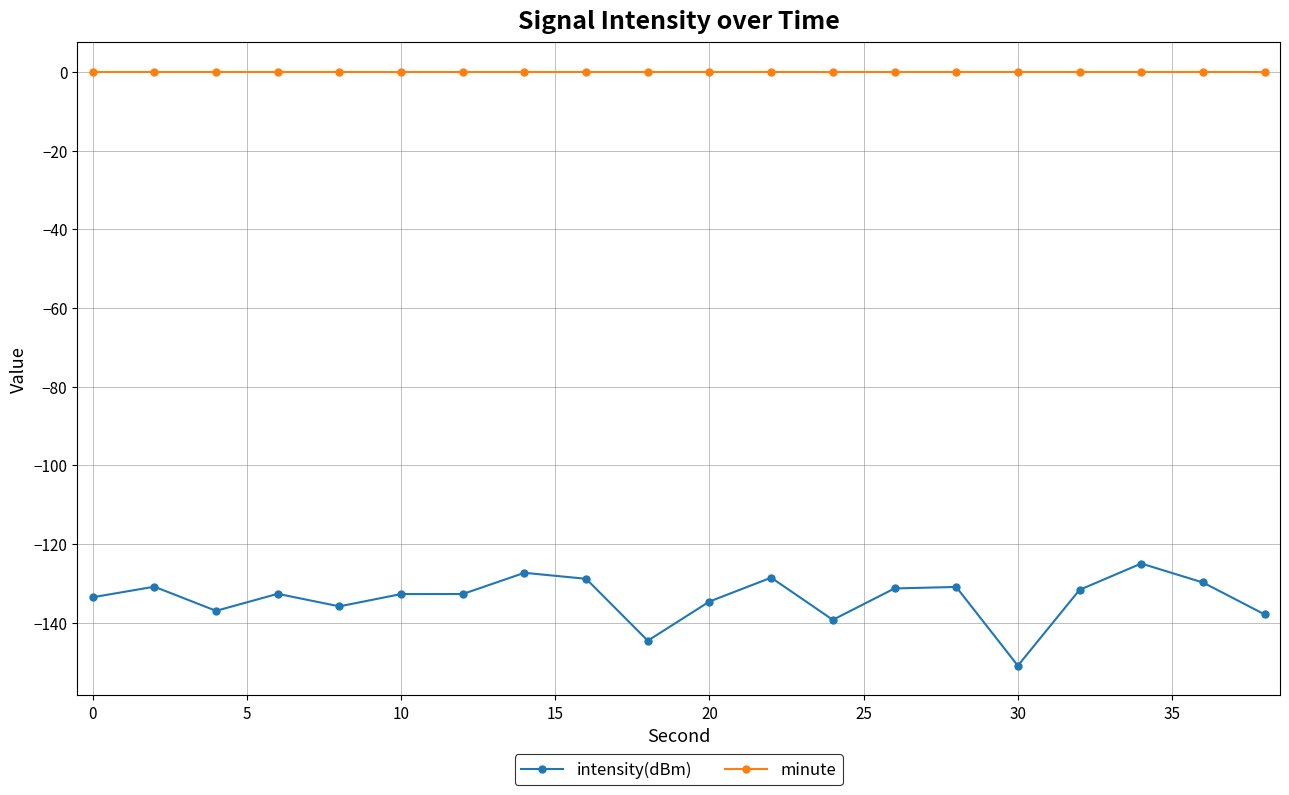

What is the minimum value for intensity(dBm)?

-151.0